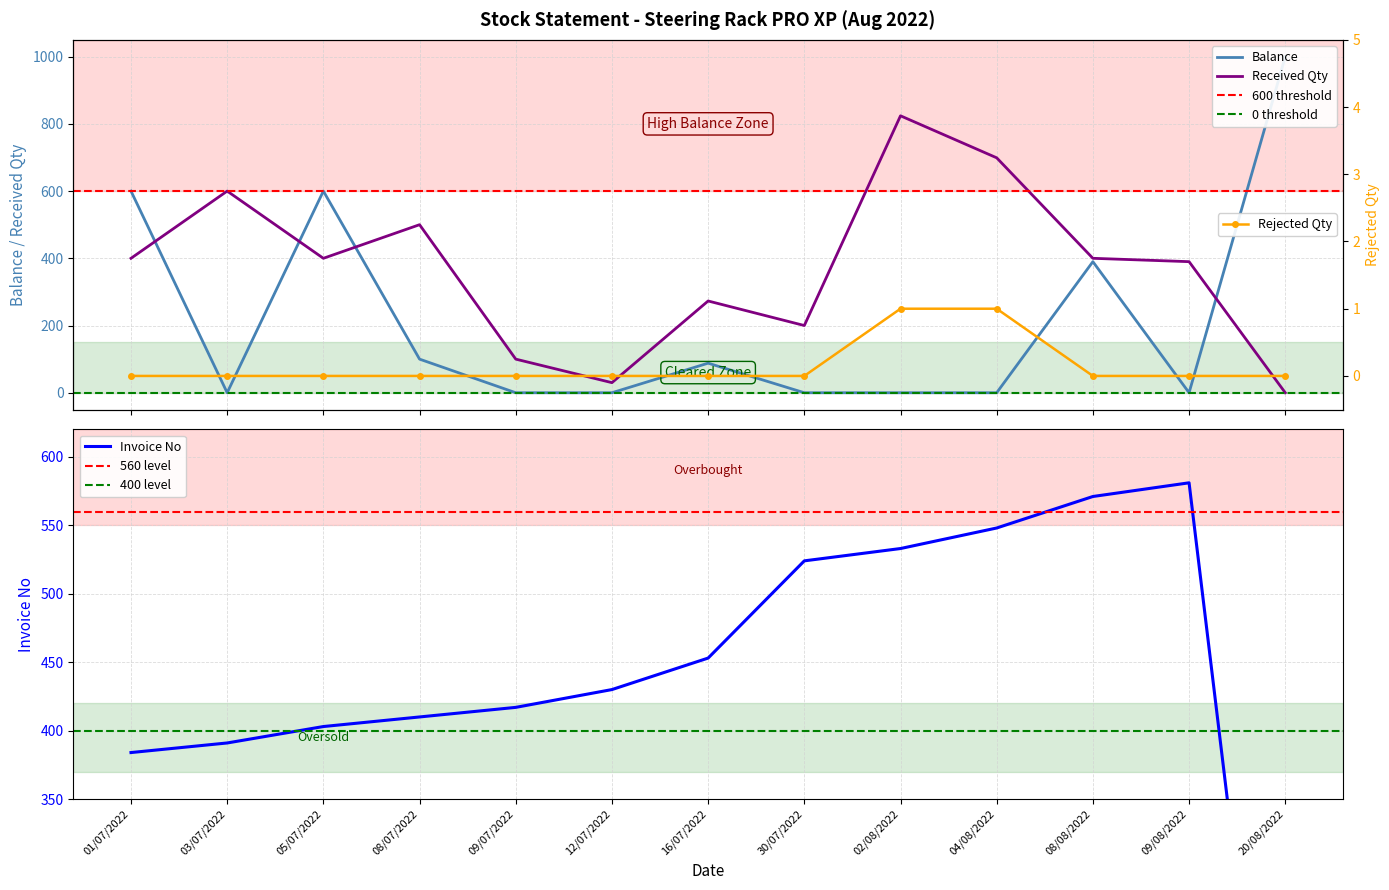

Between which two adjacent categories do Received Qty and Invoice No first intersect?

03/07/2022 and 05/07/2022